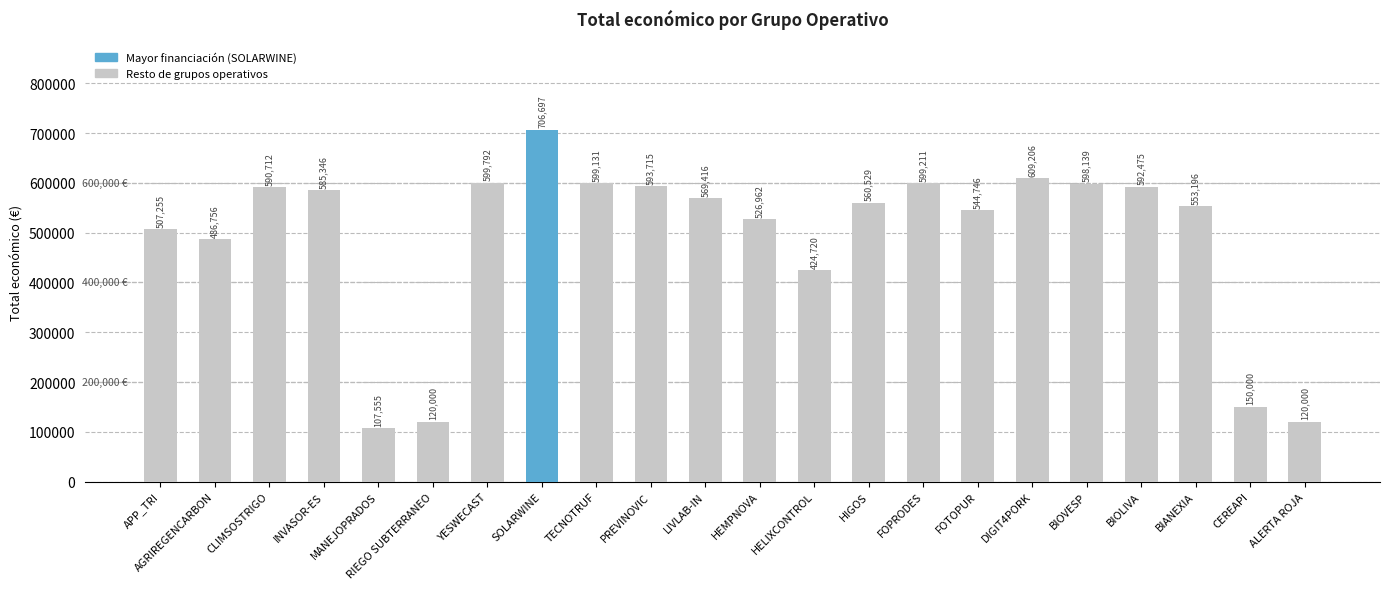

What is the label of the 15th bar from the right?

SOLARWINE